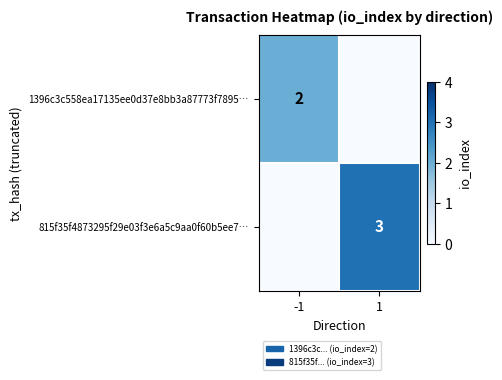

The 815f35f4873295f29e03f3e6a5c9aa0f60b5ee7… series shows 3 at 1. True or false?

True